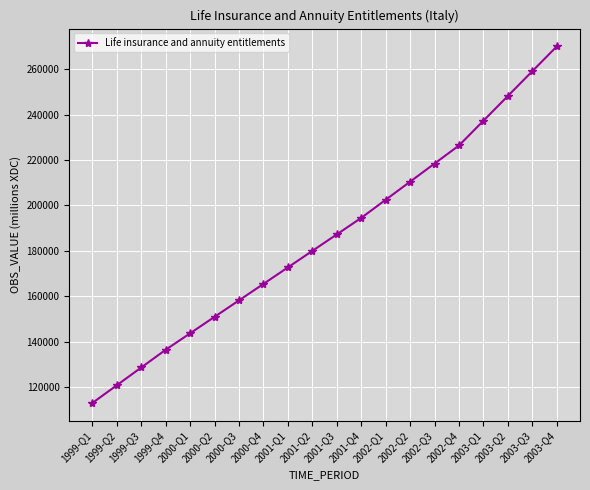

What is the label of the 14th point from the left?

2002-Q2